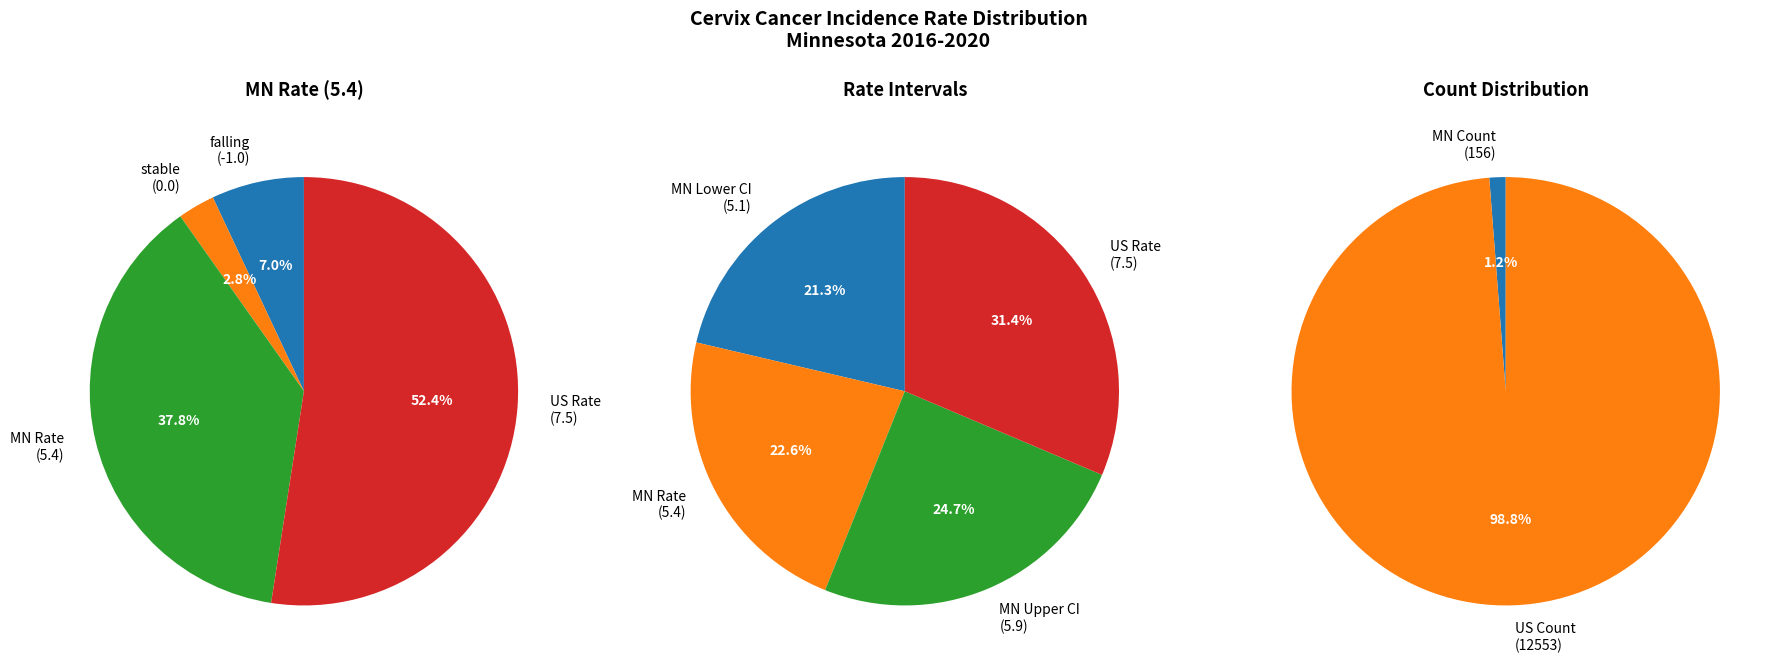

Does US (SEER+NPCR) represent more than half of the total?

Yes